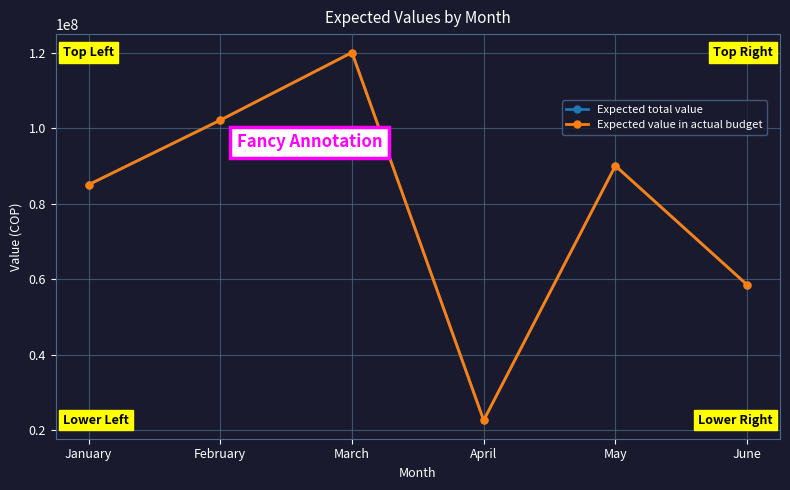

Is this an area chart (filled region under the line)?

No